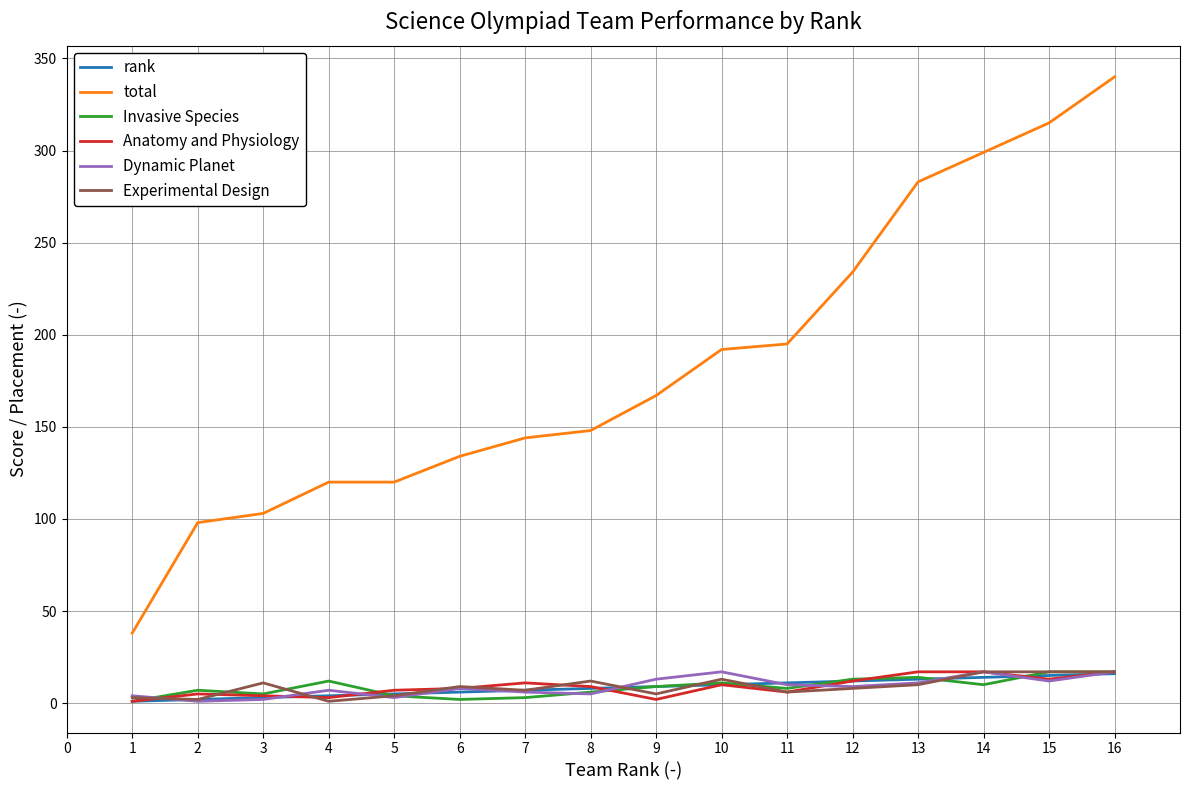

Which series has the largest total across all categories?

total